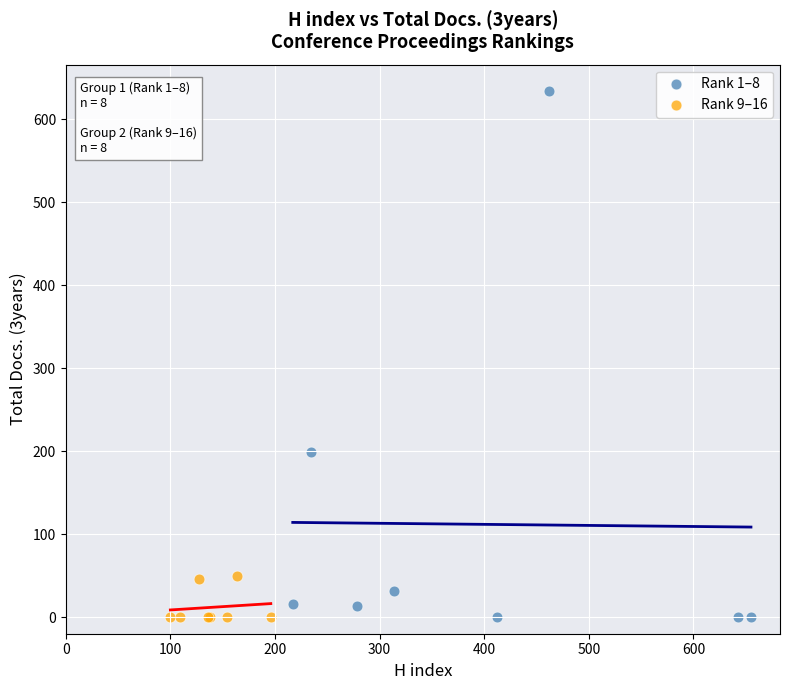

Which series has the largest Y range (max minus min)?

Rank 1–8